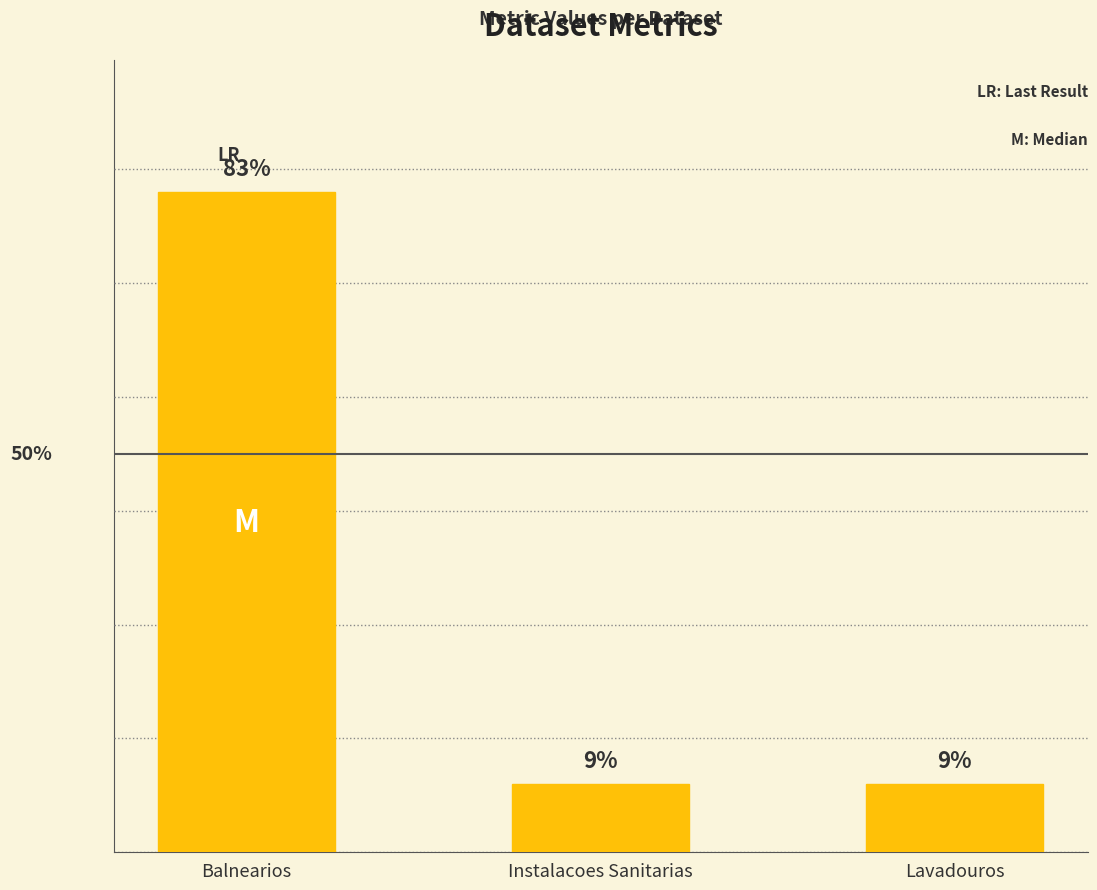

The chart shows a value of 3 at Instalacoes Sanitarias. True or false?

True